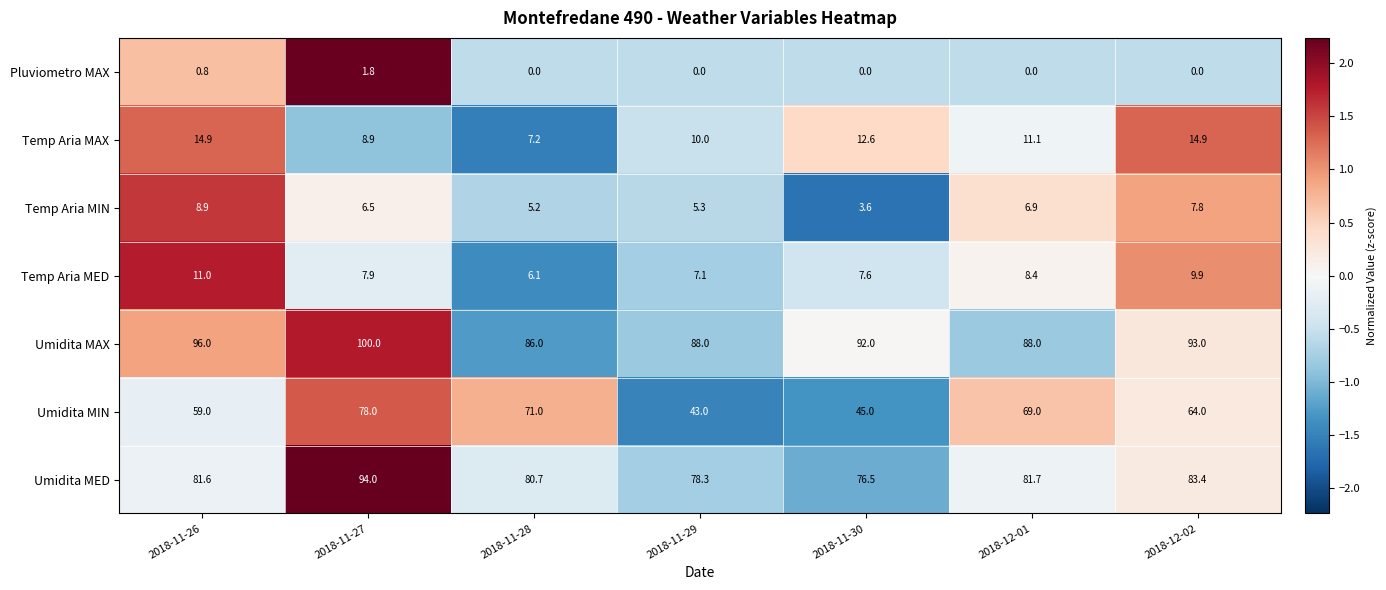

Which series changed the most between 2018-11-26 and 2018-11-27?

Umidita MIN